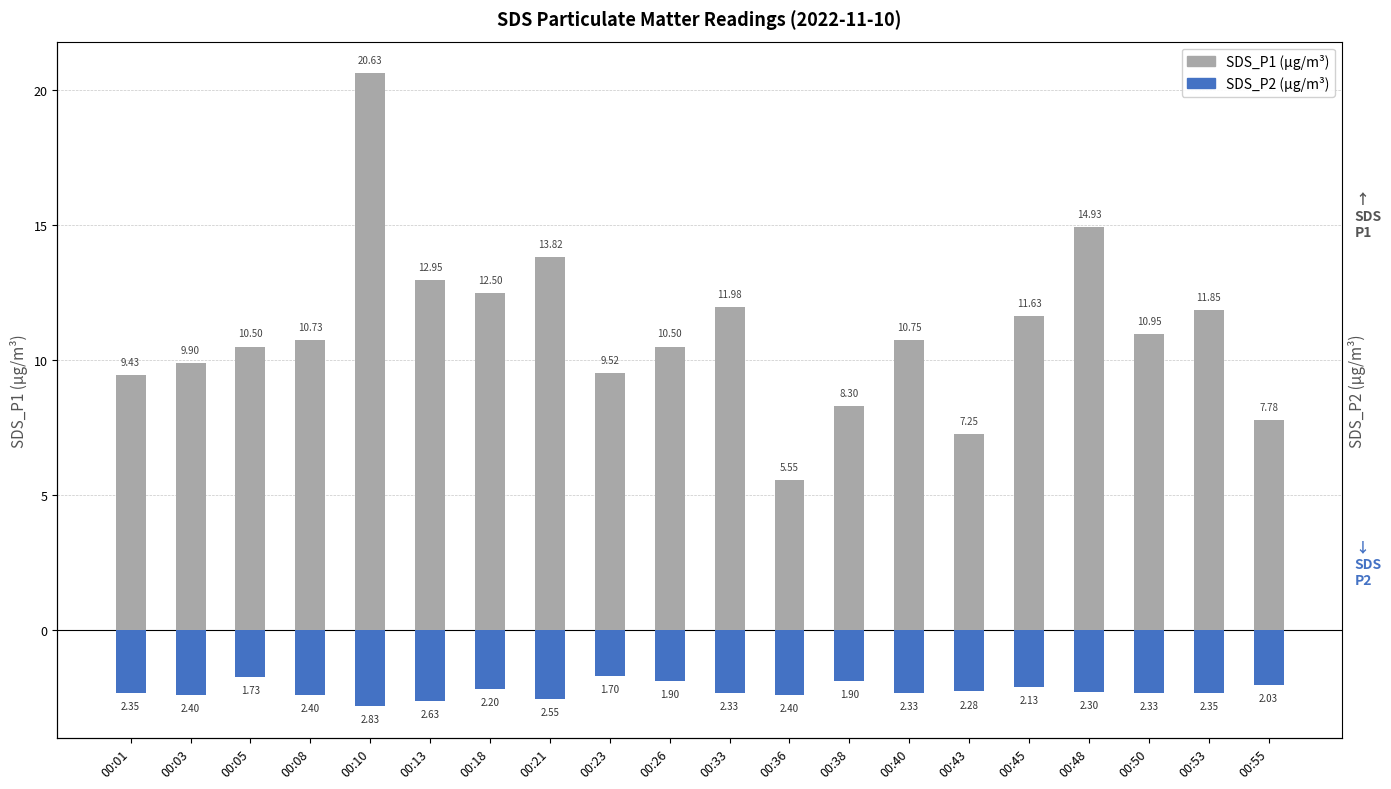

At which label does SDS_P1 first exceed 10?

00:05